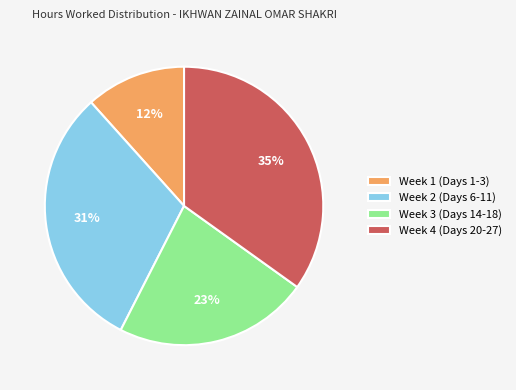

Do Week 3 (Days 14-18) and Week 1 (Days 1-3) together represent more than half of the pie?

No